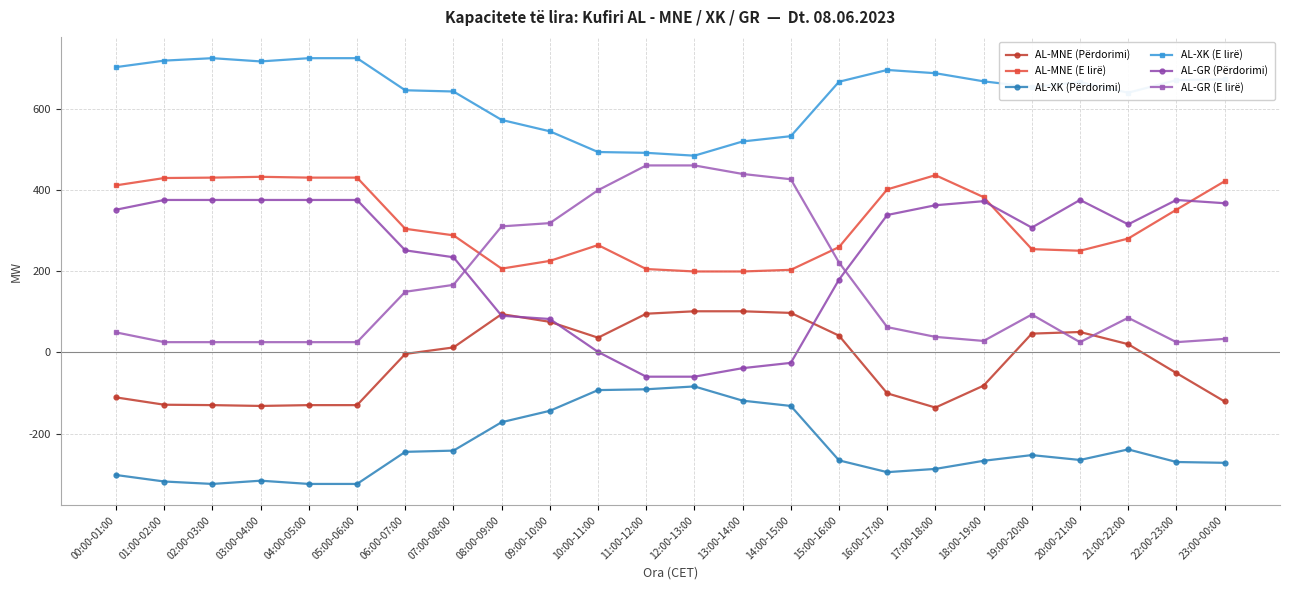

Which series has the largest total across all categories?

AL-XK (E lirë)